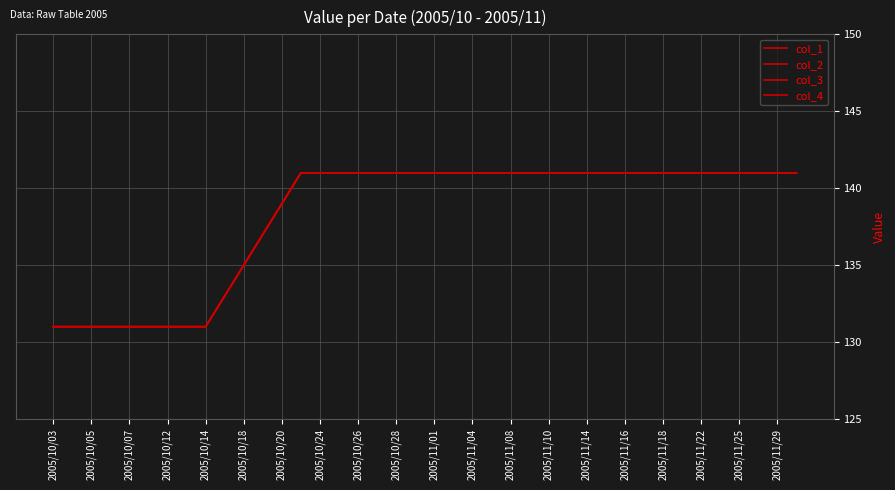

Is this an area chart (filled region under the line)?

No